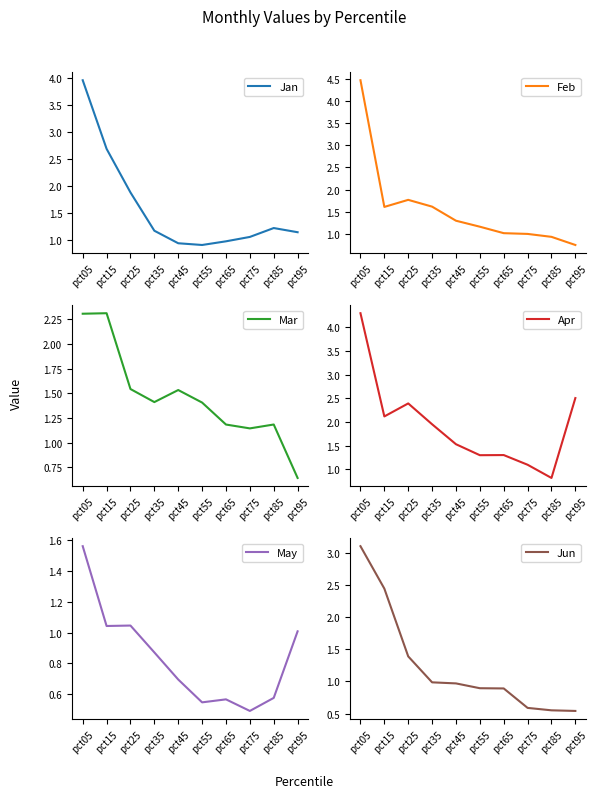

Rank the categories by Mar value from highest to lowest.

pct15, pct05, pct25, pct45, pct35, pct55, pct85, pct65, pct75, pct95